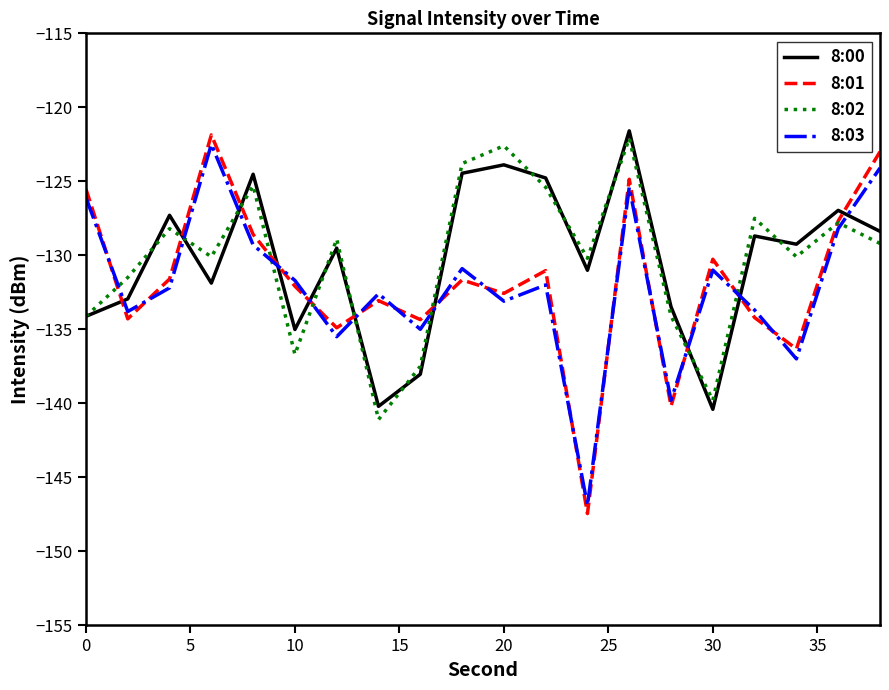

After their last crossing, which series has the higher values: 8:03 or 8:00?

8:03